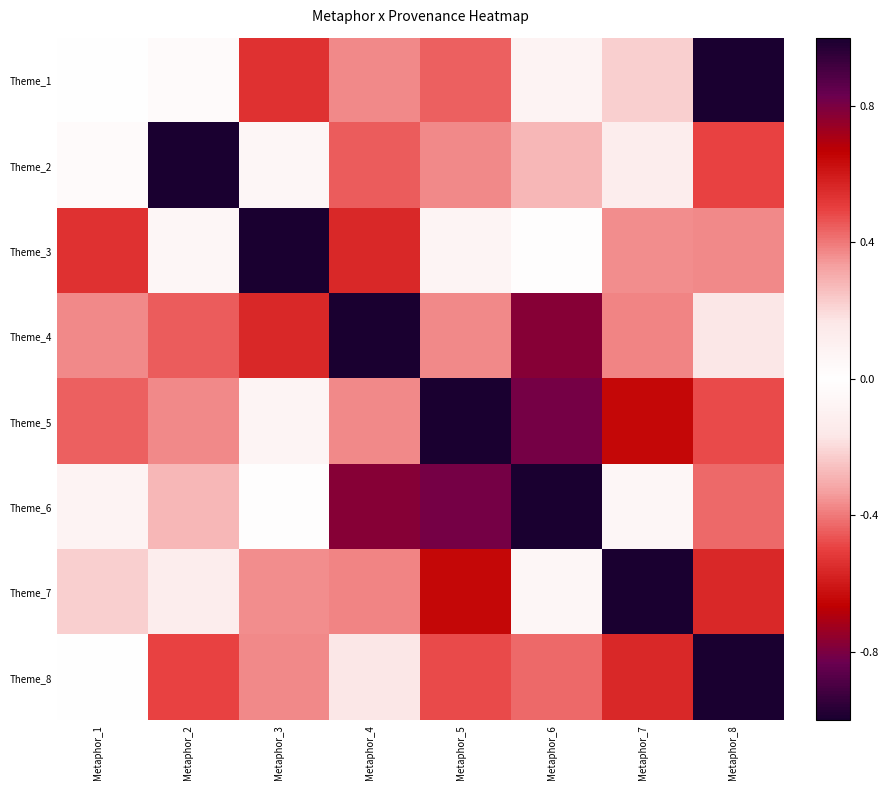

At Metaphor_7, list the series in order from smallest to largest.

Theme_8, Theme_4, Theme_1, Theme_6, Theme_2, Theme_3, Theme_5, Theme_7